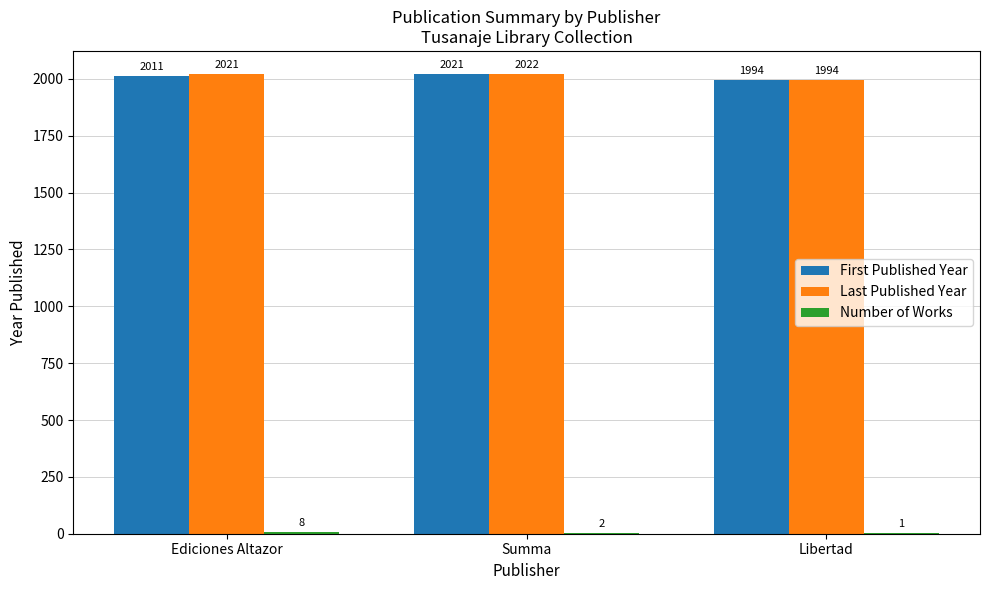

What is the greatest value displayed?

2022